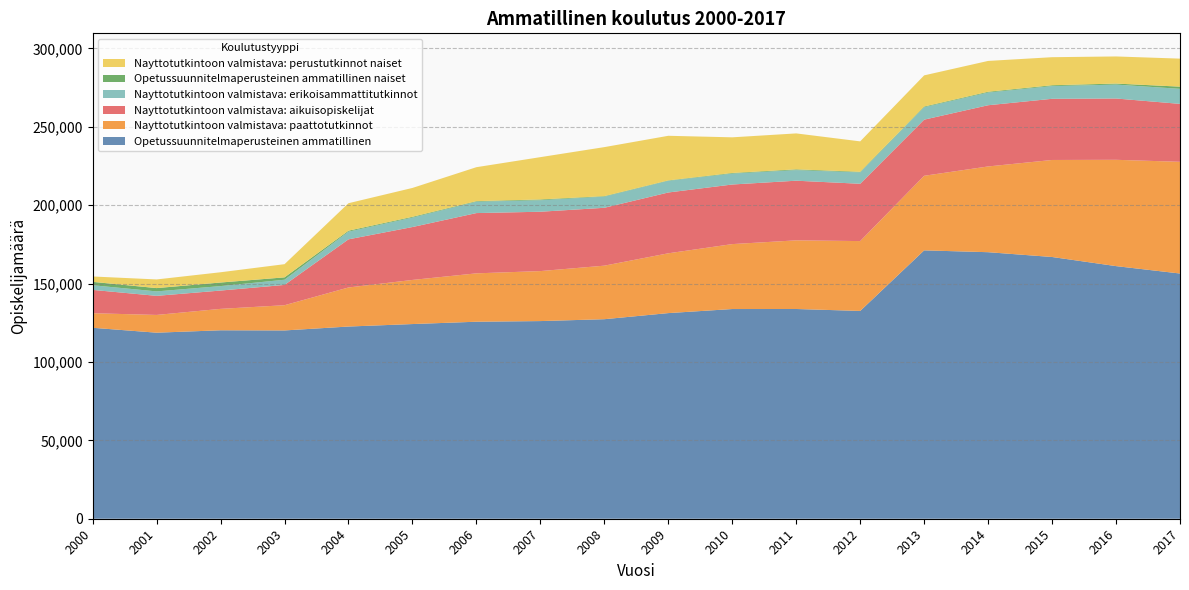

Reading right to left, transcribe all the data shown in this chart.

Opetussuunnitelmaperusteinen ammatillinen: 2017=156427	2016=161148	2015=166967	2014=170026	2013=171198	2012=132554	2011=133794	2010=133770	2009=131175	2008=127284	2007=126085	2006=125674	2005=124188	2004=122607	2003=120111	2002=120217	2001=118679	2000=121812
Nayttotutkintoon valmistava: paattotutkinnot: 2017=71257	2016=67815	2015=61887	2014=54695	2013=47572	2012=44565	2011=43790	2010=41419	2009=38148	2008=34150	2007=31890	2006=30862	2005=28140	2004=24914	2003=16098	2002=13655	2001=11325	2000=9279
Nayttotutkintoon valmistava: aikuisopiskelijat: 2017=36952	2016=39111	2015=39023	2014=39051	2013=35804	2012=36558	2011=38047	2010=38021	2009=38791	2008=36922	2007=37864	2006=38445	2005=33752	2004=30716	2003=12938	2002=11687	2001=12177	2000=14888
Nayttotutkintoon valmistava: erikoisammattitutkinnot: 2017=9601	2016=8872	2015=8106	2014=8108	2013=7932	2012=7240	2011=6759	2010=6951	2009=7461	2008=7105	2007=7345	2006=7259	2005=6011	2004=4901	2003=3313	2002=2840	2001=2838	2000=2965
Opetussuunnitelmaperusteinen ammatillinen naiset: 2017=1399	2016=647	2015=536	2014=489	2013=437	2012=399	2011=480	2010=403	2009=259	2008=322	2007=479	2006=363	2005=502	2004=601	2003=1509	2002=2285	2001=2107	2000=2162
Nayttotutkintoon valmistava: perustutkinnot naiset: 2017=17871	2016=17303	2015=17899	2014=19672	2013=19885	2012=19407	2011=22934	2010=22741	2009=28450	2008=31274	2007=26996	2006=21654	2005=18427	2004=17535	2003=8415	2002=6547	2001=5520	2000=3431